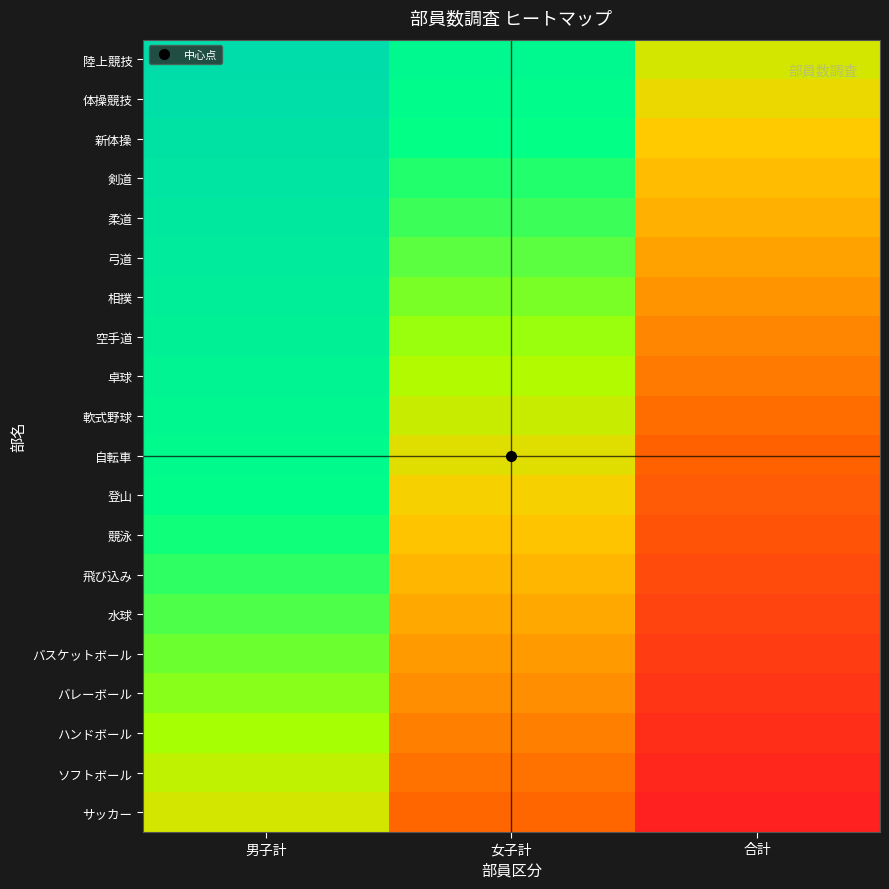

At which category is the sum across all series the highest?

男子計